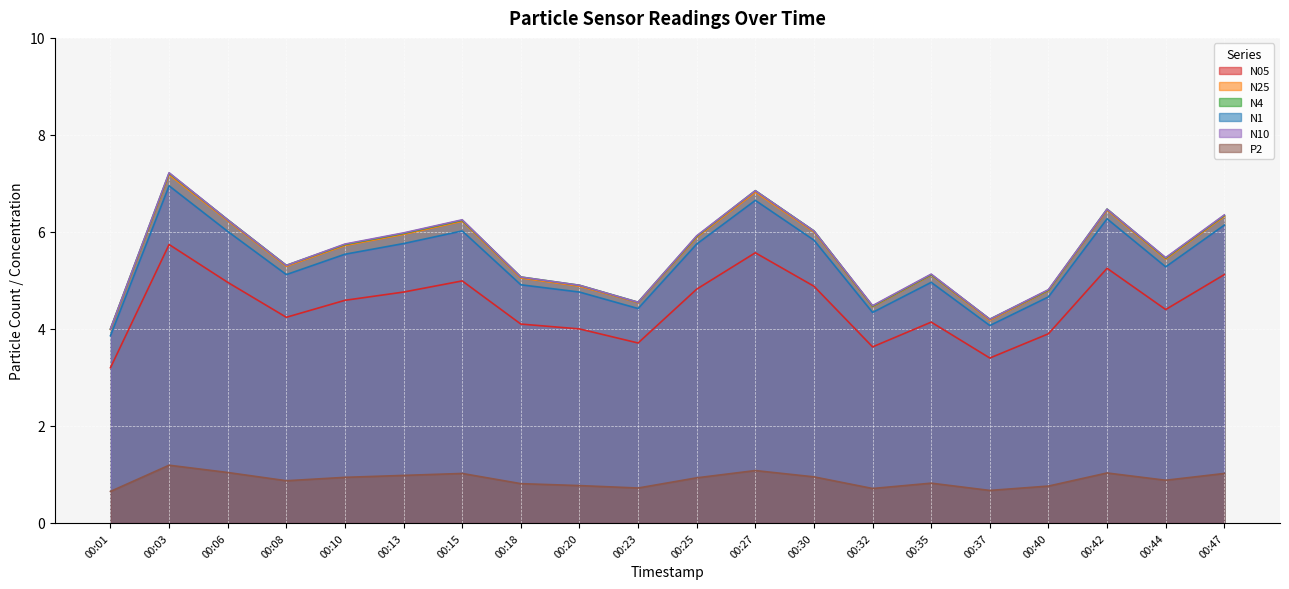

What is the difference between the N1 values at 00:08 and 00:01?

1.3